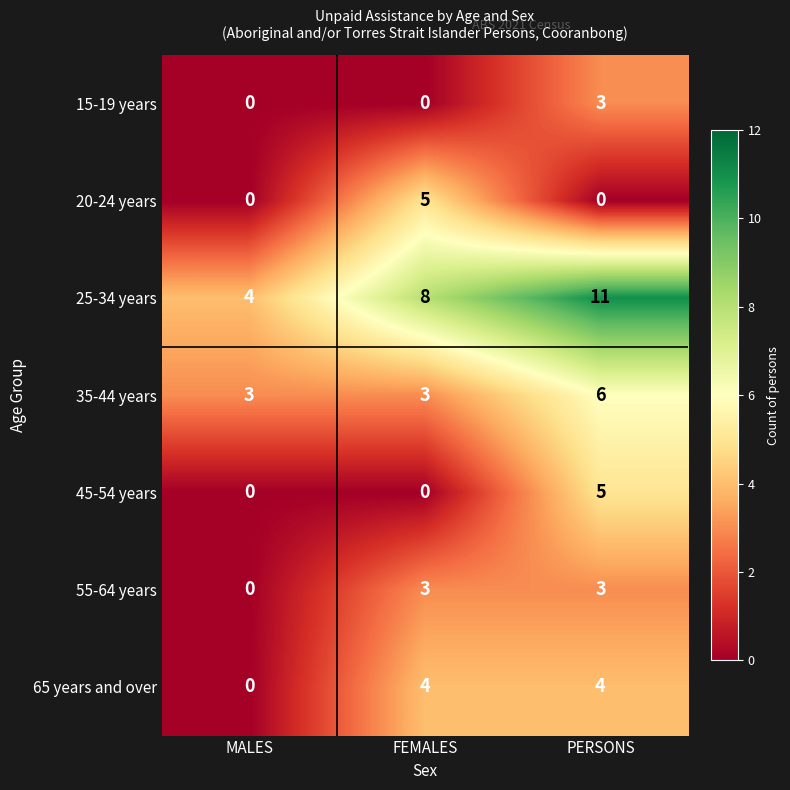

What is the sum of all 65 years and over values?

8